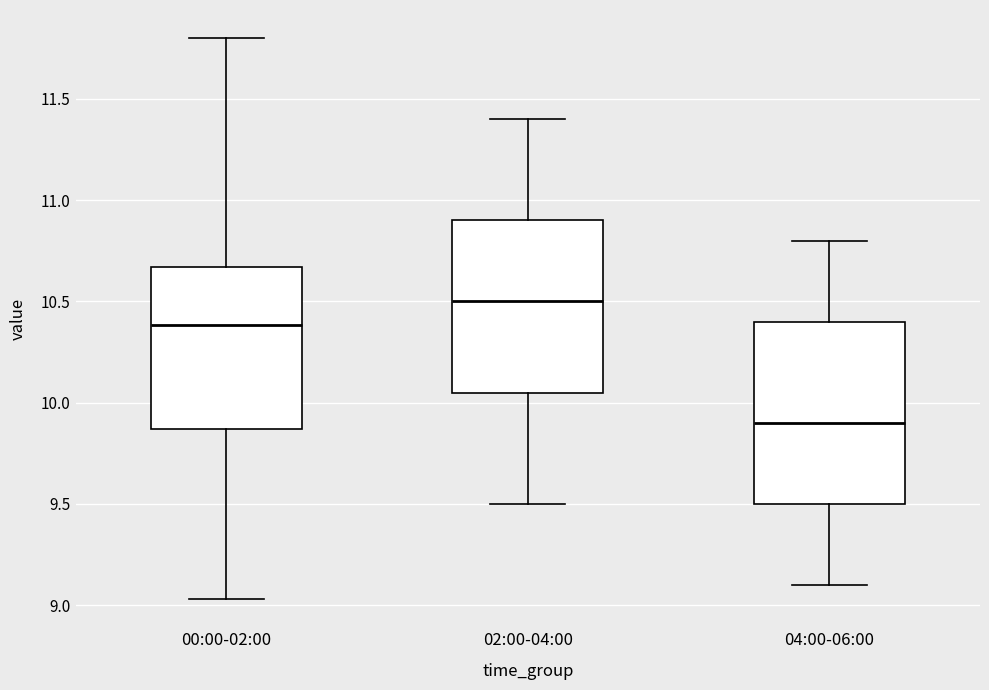

Which box is the tallest, from its lower edge to its upper edge?

04:00-06:00